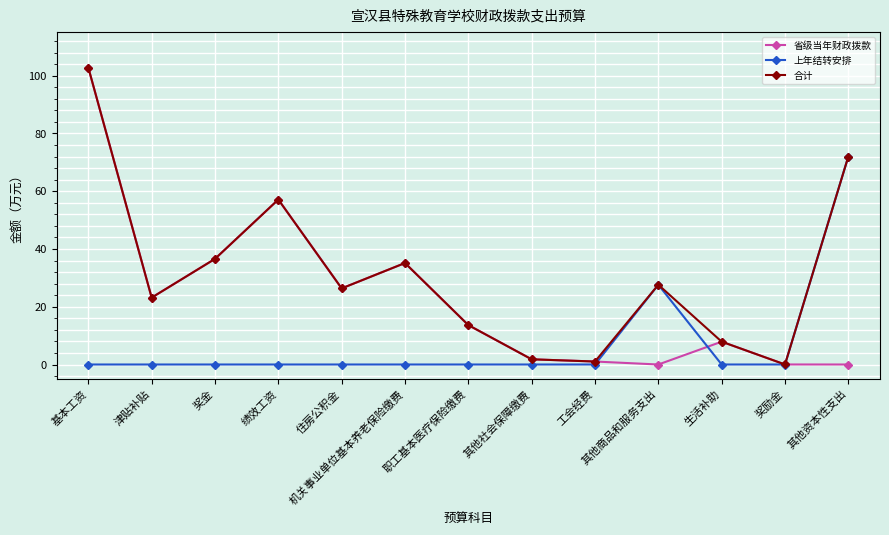

At which category does 合计 reach its first local peak?

绩效工资